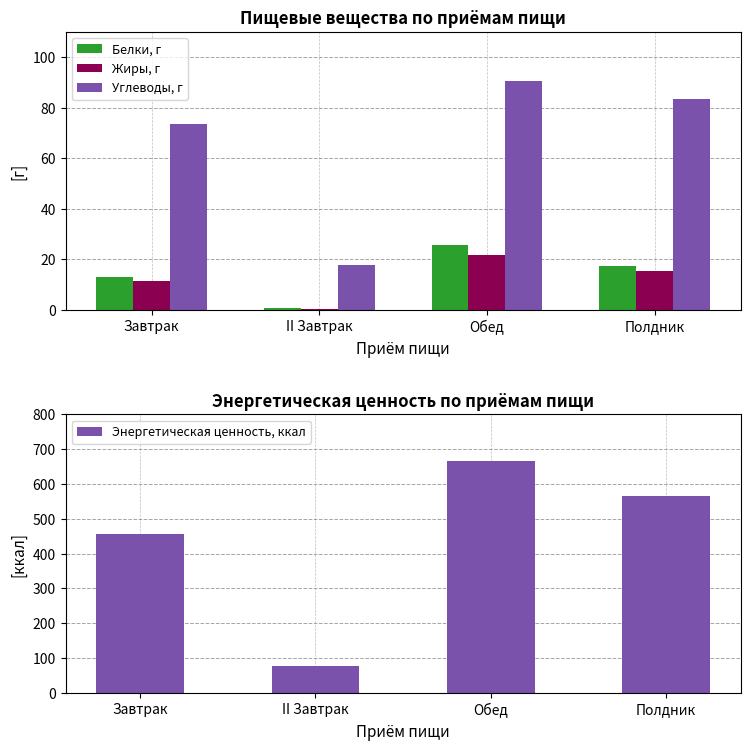

Which series has the widest spread of values?

Энергетическая ценность, ккал